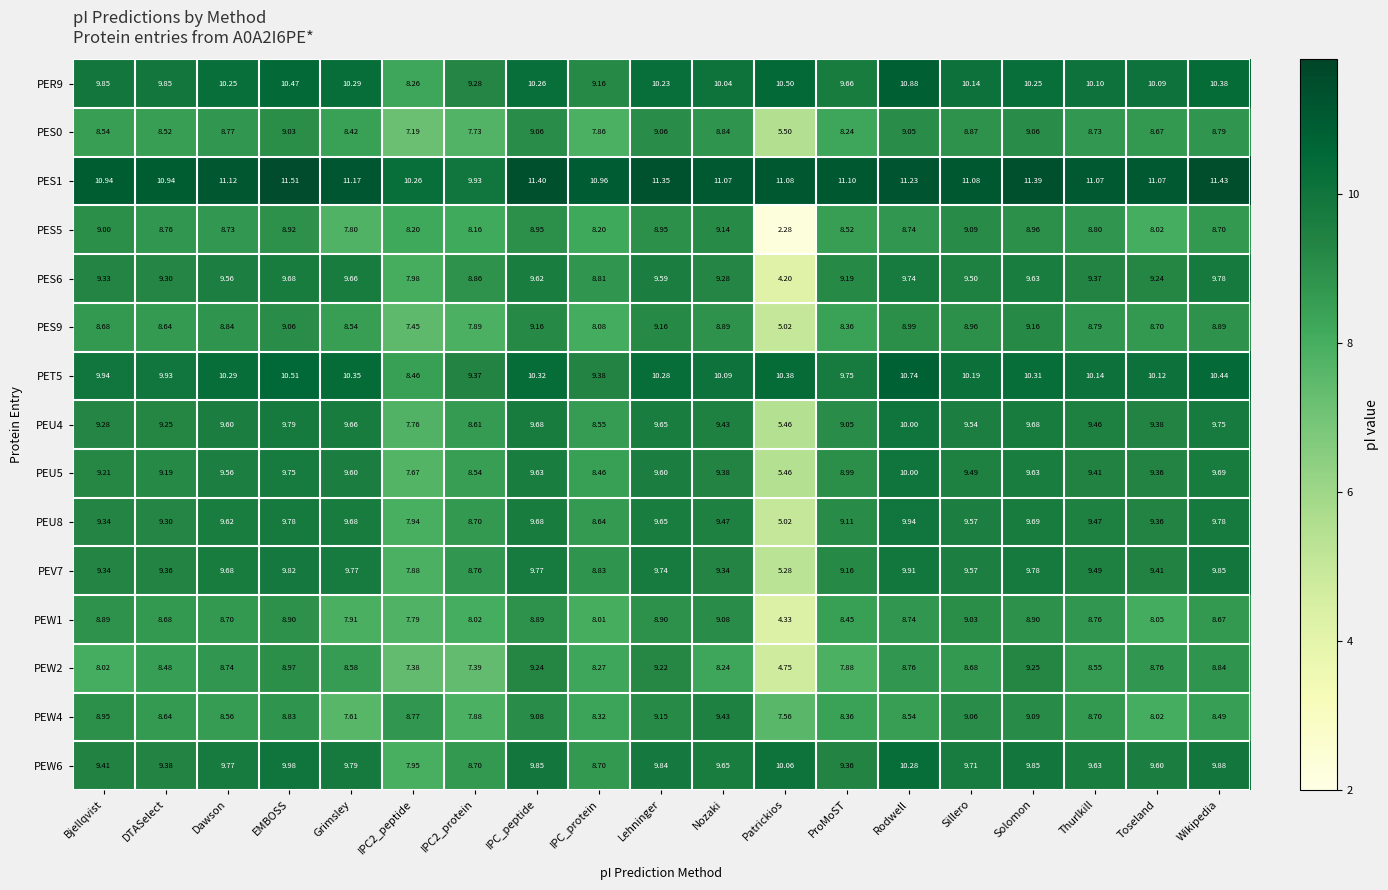

Is the value of PEU8 at Thurlkill greater than the value of PES0 at IPC2_peptide?

Yes